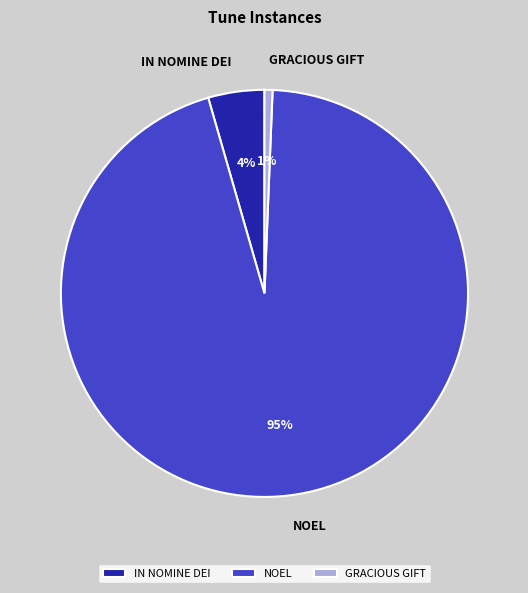

Which slice represents more than half of the pie?

NOEL